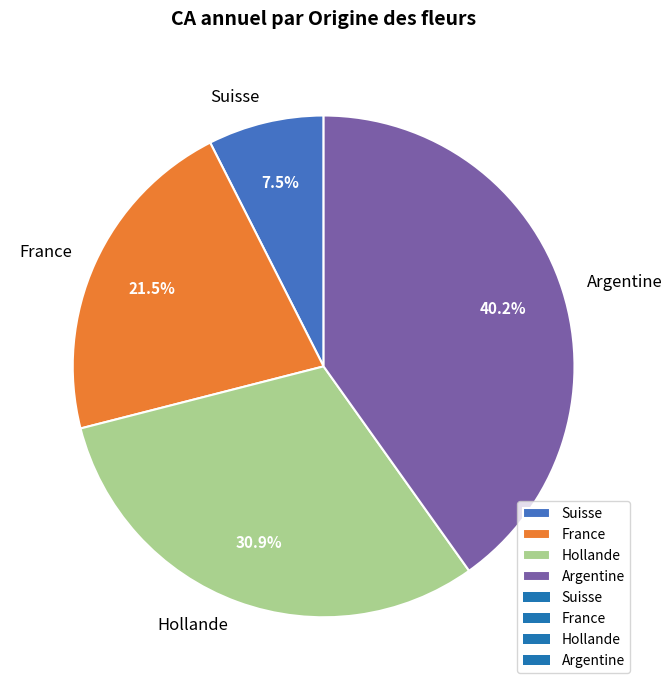

Which category has the smallest portion of the pie?

Suisse